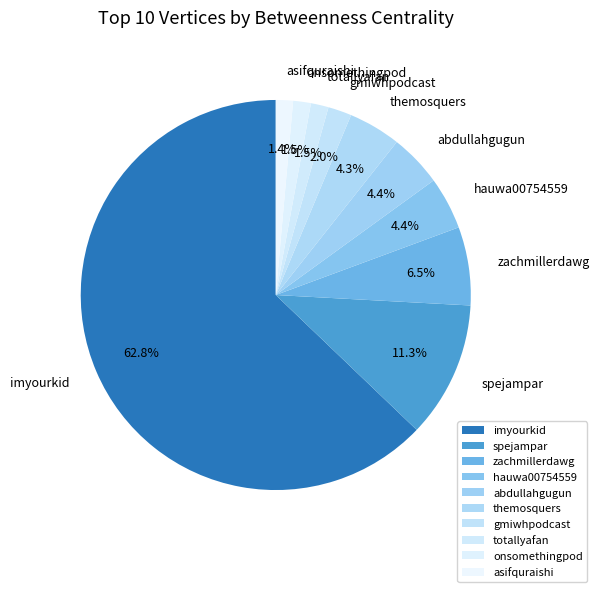

What percentage is the abdullahgugun slice, to the nearest percent?

4%